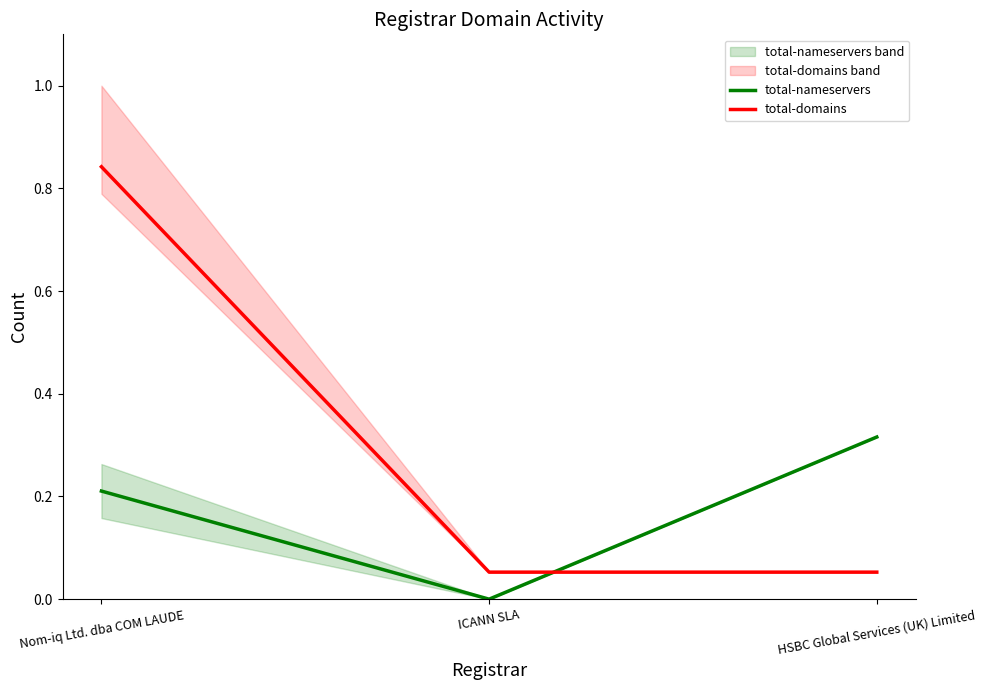

What is the average value of the total-domains series?

0.3